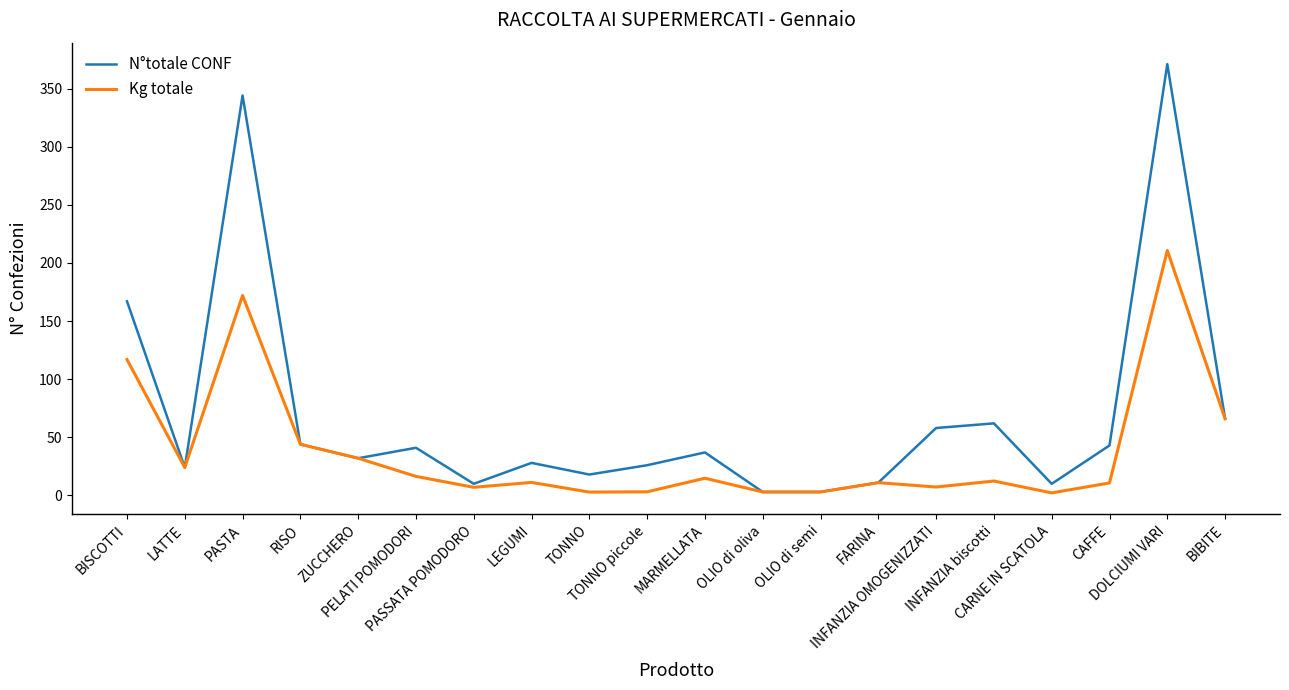

Which series has the largest total across all categories?

N°totale CONF